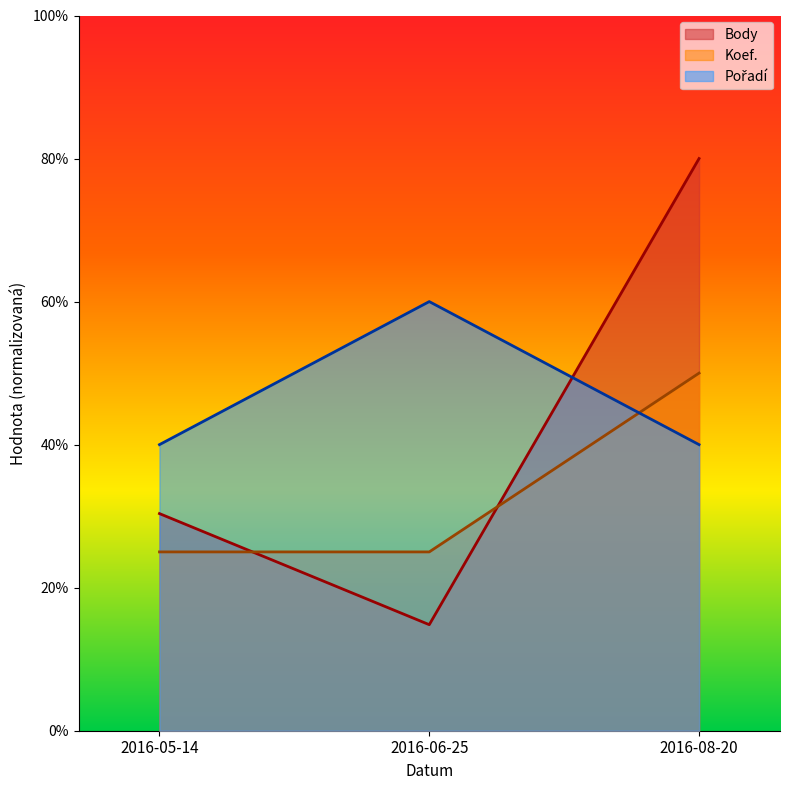

What is the smallest value displayed?

14.8